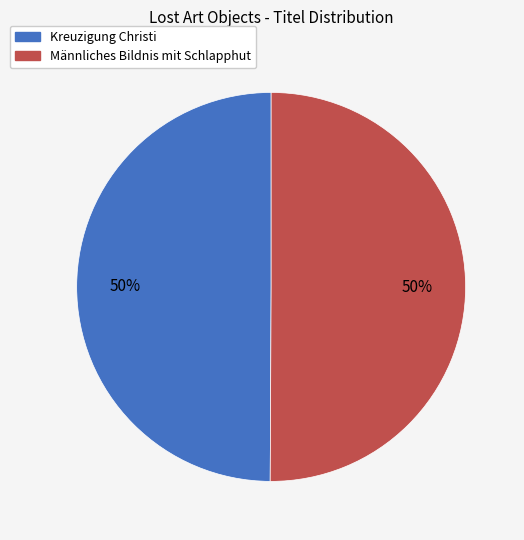

What is the ratio of the value at Kreuzigung Christi to the value at Männliches Bildnis mit Schlapphut?

1.0